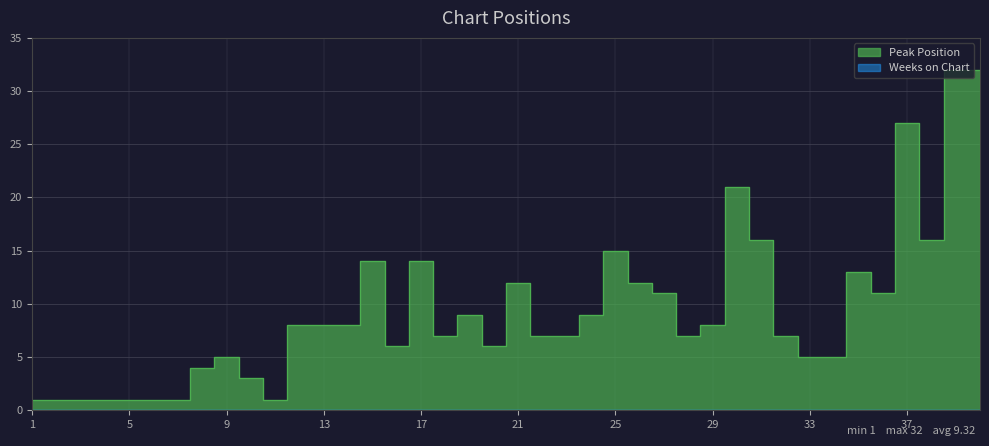

Reading left to right, extract all data points from this chart.

1	1	1	1	1	1	1	4	5	3	1	8	8	8	14	6	14	7	9	6	12	7	7	9	15	12	11	7	8	21	16	7	5	5	13	11	27	16	32	32